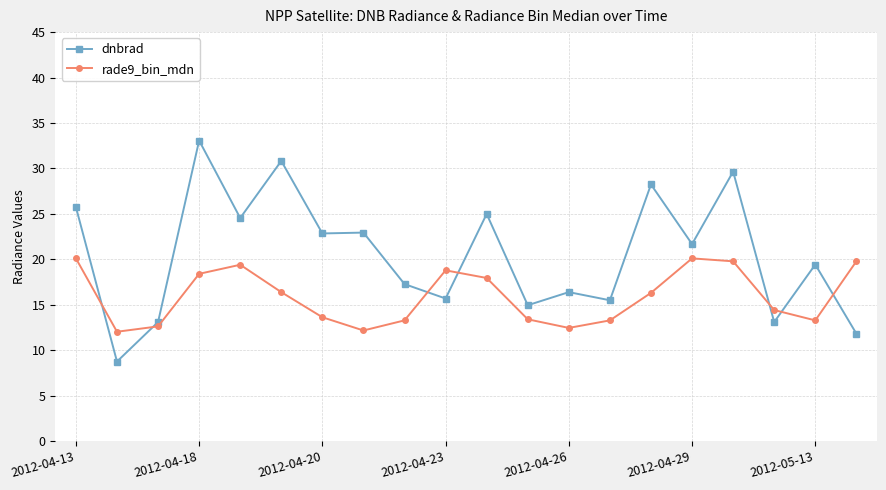

What is the maximum value shown in the chart?

33.1